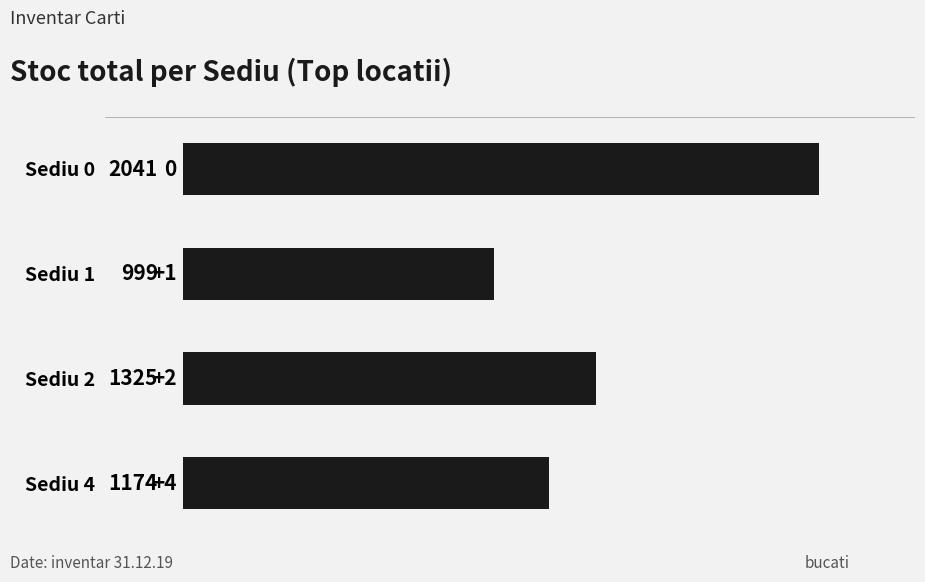

Between Sediu 1 and Sediu 2, which is larger?

Sediu 2